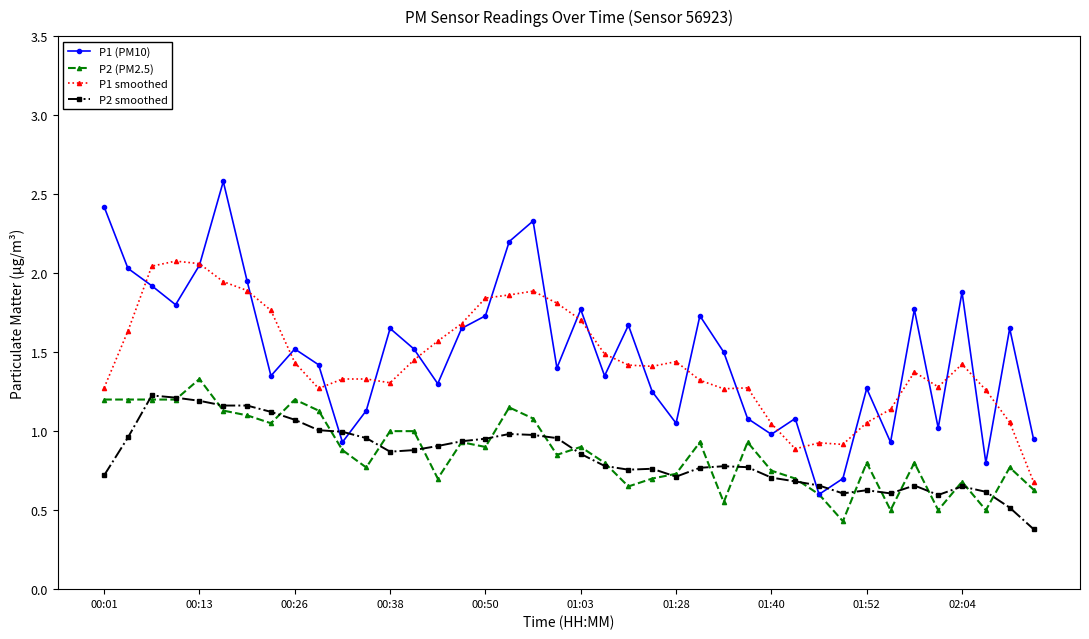

Which series has the widest spread of values?

P1 (PM10)